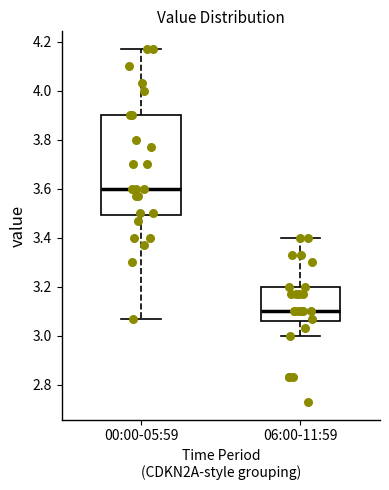

Reading left to right, read every box against the y-axis: the position of its median line, the range the box covers, and the ends of its whiskers. The values are not printed on the chart, so give them approximately, as read against the axis.

00:00-05:59: median 3.60, box 3.50 to 3.90, whiskers 3.08 to 4.18
06:00-11:59: median 3.10, box 3.06 to 3.20, whiskers 3.00 to 3.40